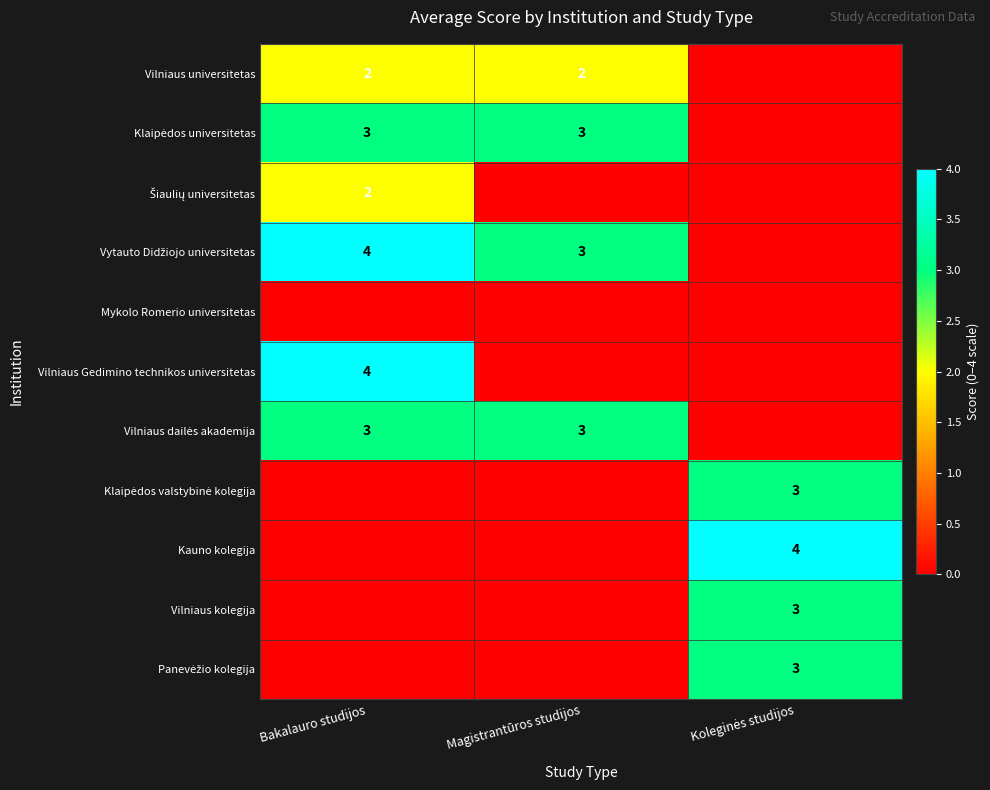

Is it true that Vilniaus universitetas equals 2 at Bakalauro studijos?

True